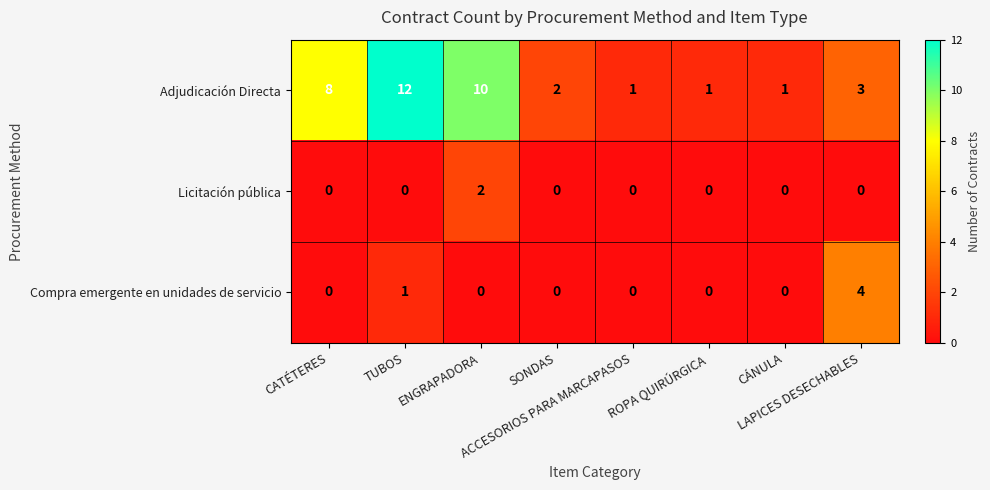

How many Compra emergente en unidades de servicio values are between 0 and 1?

7